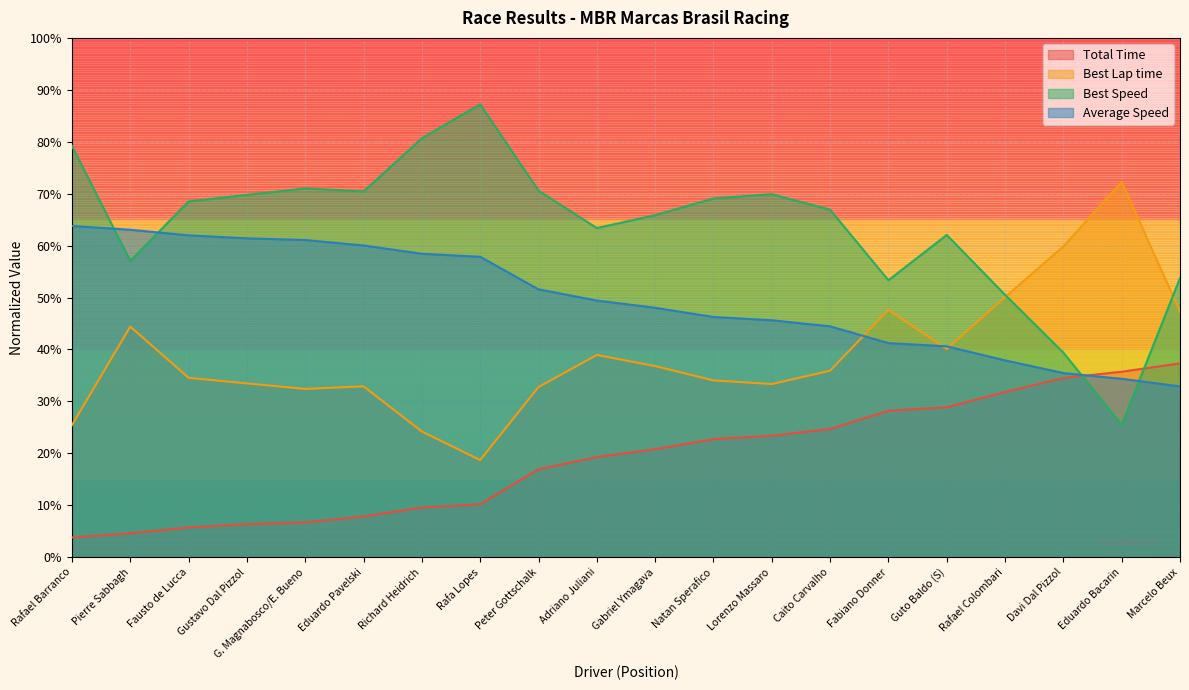

How many lines are shown in the chart?

4